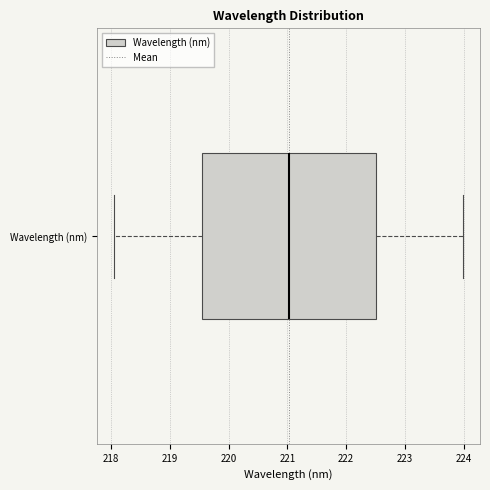

Transcribe this box plot: give where the median line is, the range the box spans, and where the two whiskers end, as read against the x-axis. The values are not printed on the chart, so give them approximately, as read against the axis.

median 221.0, box 219.5 to 222.5, whiskers 218.1 to 224.0